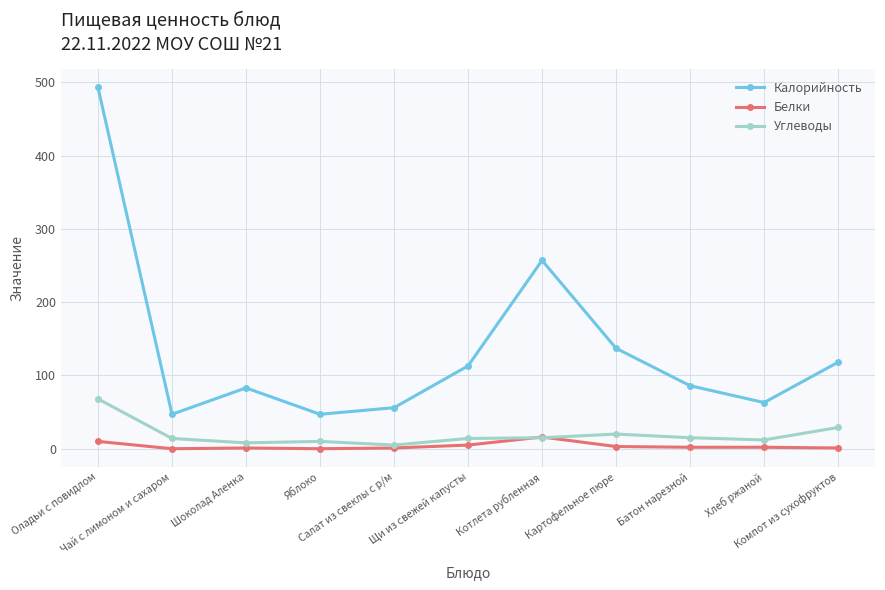

The Углеводы series shows 10 at Яблоко. True or false?

True